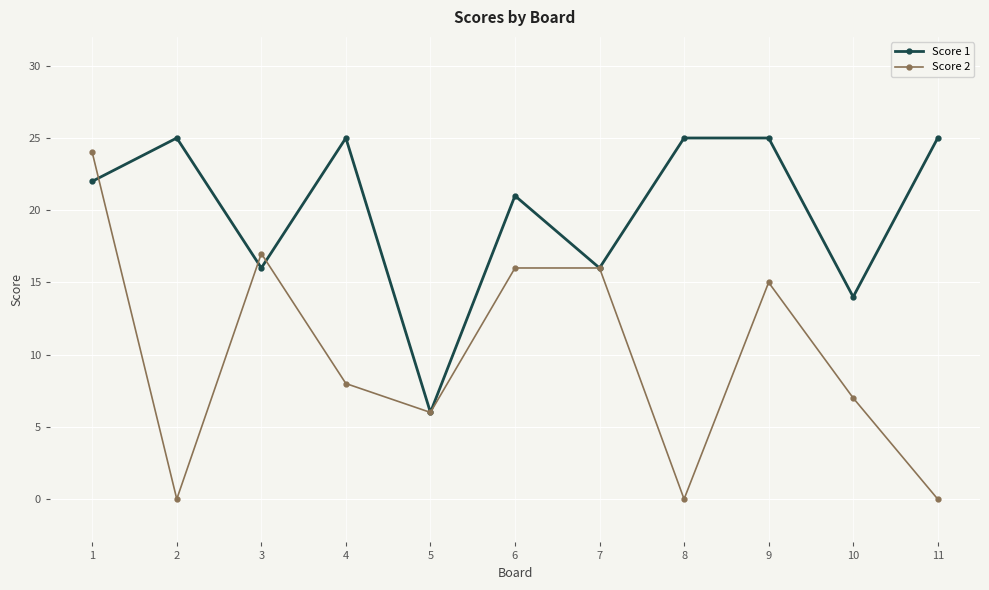

How many distinct data groups are displayed?

2